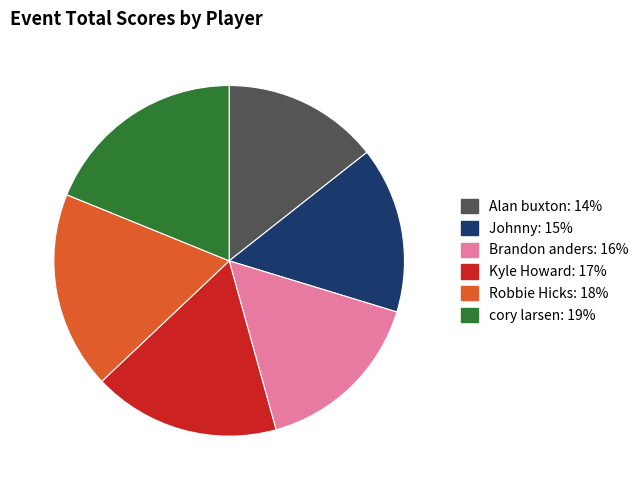

How many segments does this pie chart have?

6